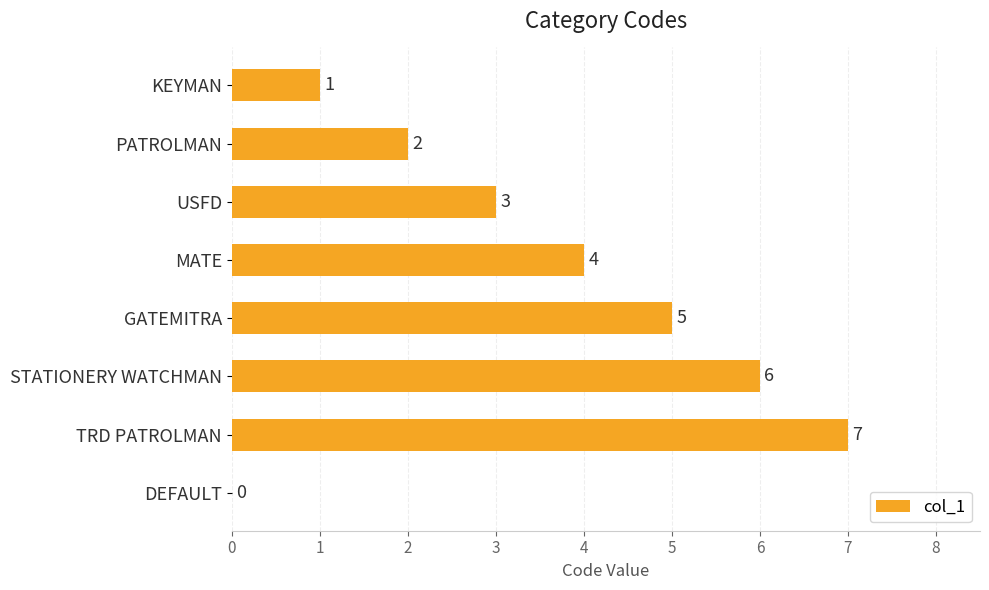

How many data points does each series have?

8